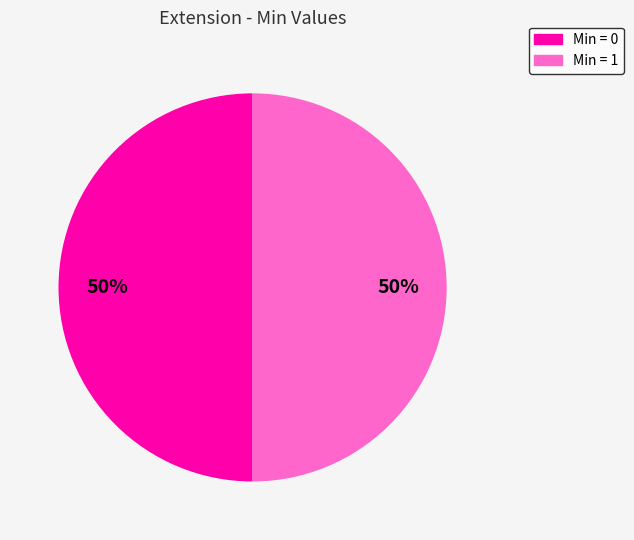

To the nearest percent, what is the average slice percentage?

50%